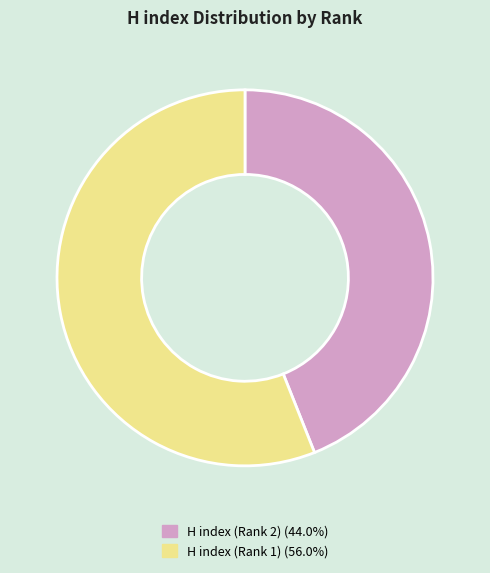

What is the ratio of the value at H index (Rank 1) to the value at H index (Rank 2)?

1.3